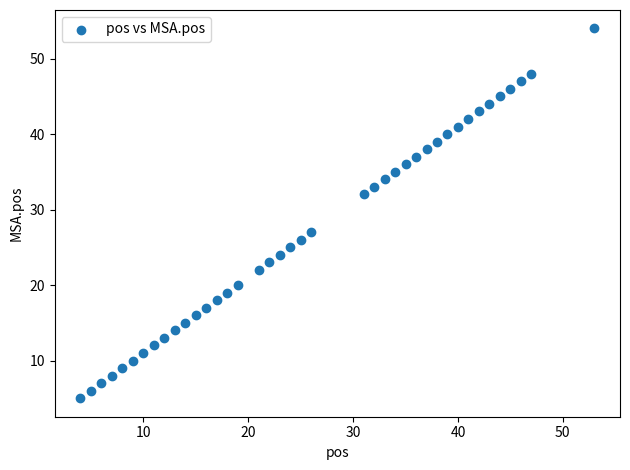

What Y value in the scatter plot is closest to 29?

27